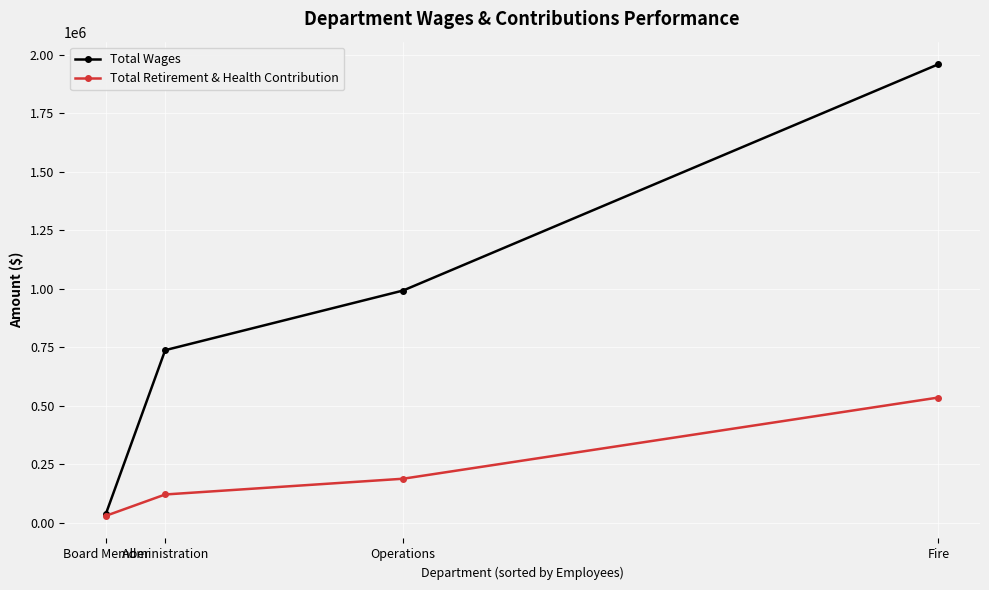

Rank the series by their average value, from highest to lowest.

Total Wages, Total Retirement & Health Contribution